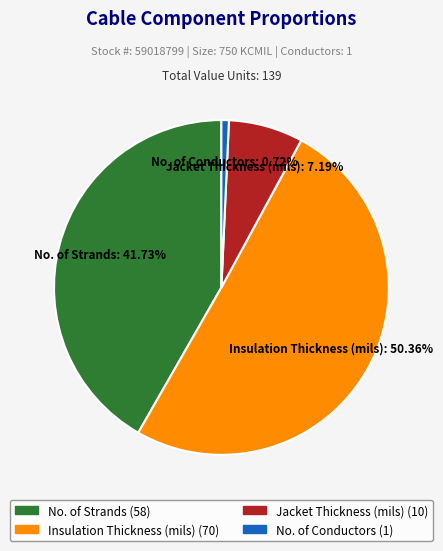

To the nearest percent, what is the combined percentage of No. of Conductors and Jacket Thickness (mils)?

8%